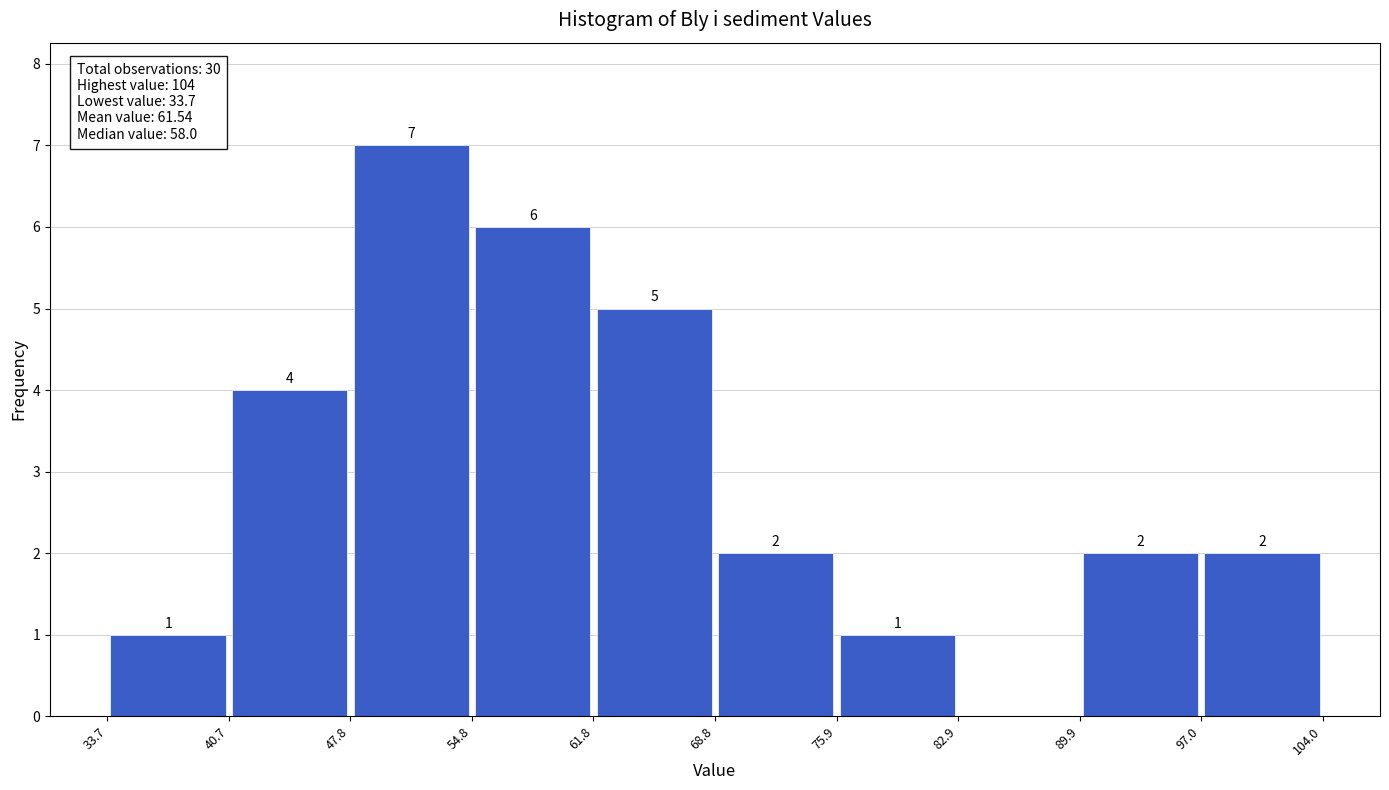

Which range on the x-axis has the tallest bar?

47.8 to 54.8